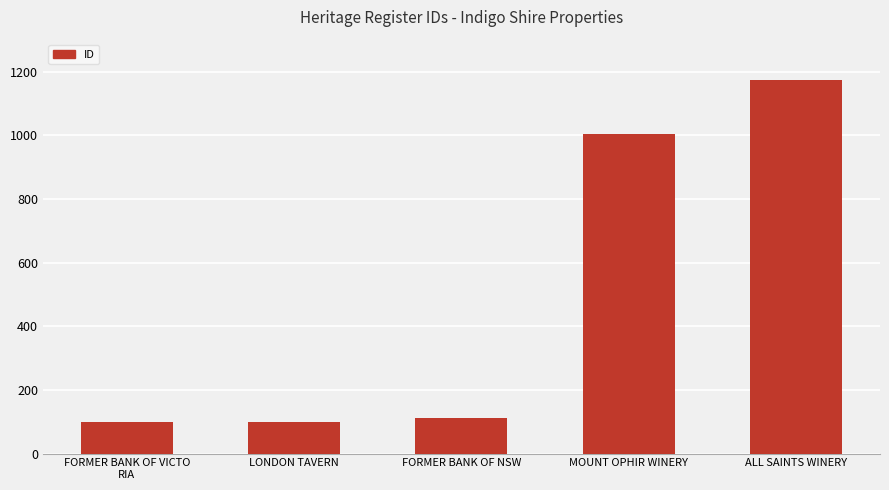

What is the label of the 3rd bar from the right?

FORMER BANK OF NSW